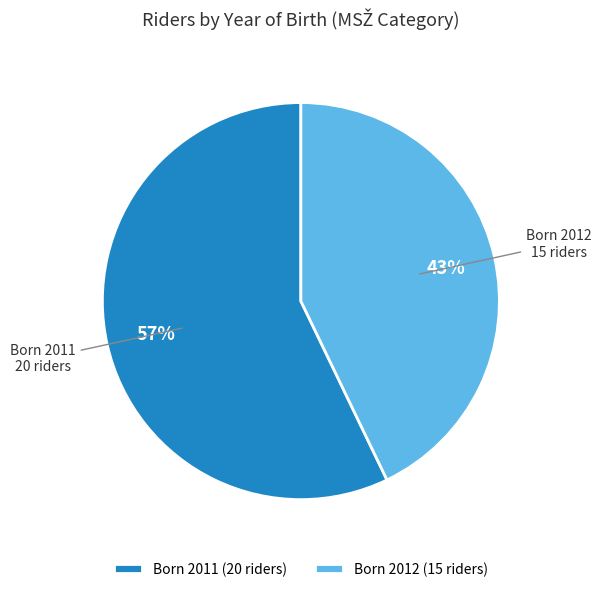

Rank the categories by value from highest to lowest.

Born 2011 (20 riders), Born 2012 (15 riders)